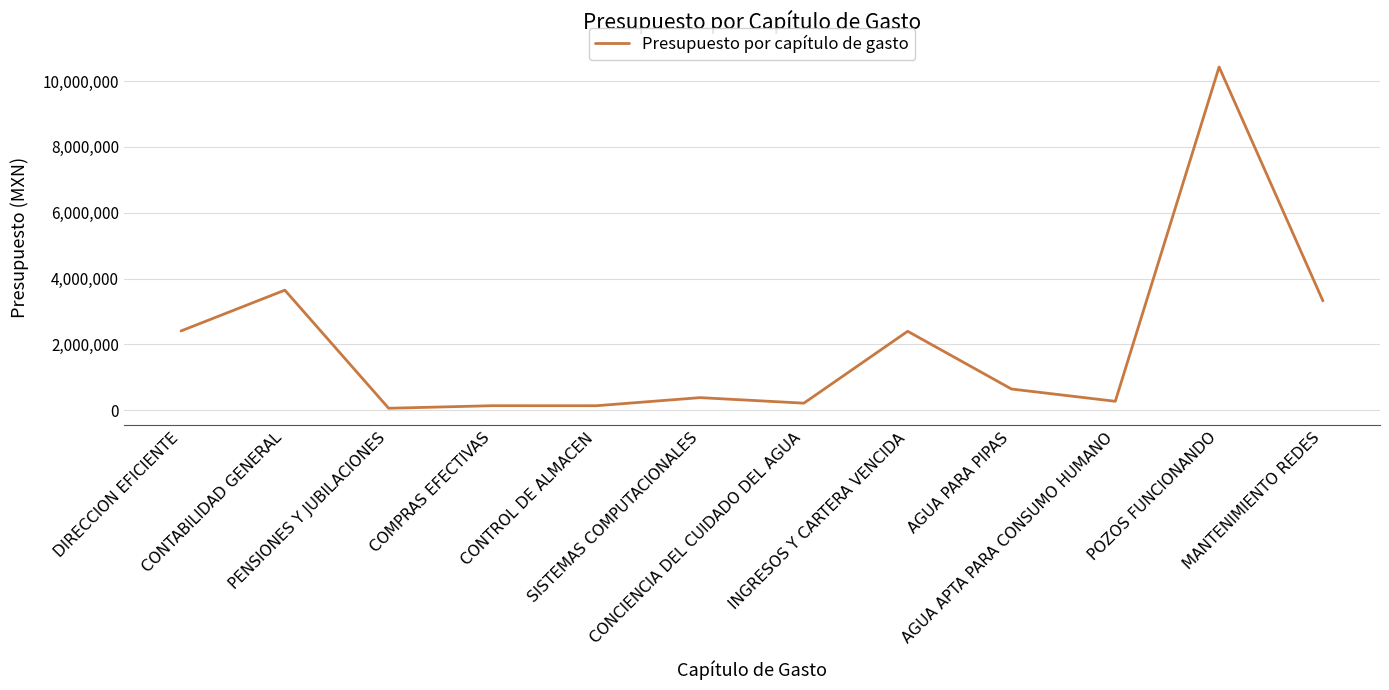

What is the difference between the maximum and minimum values?

10364320.2